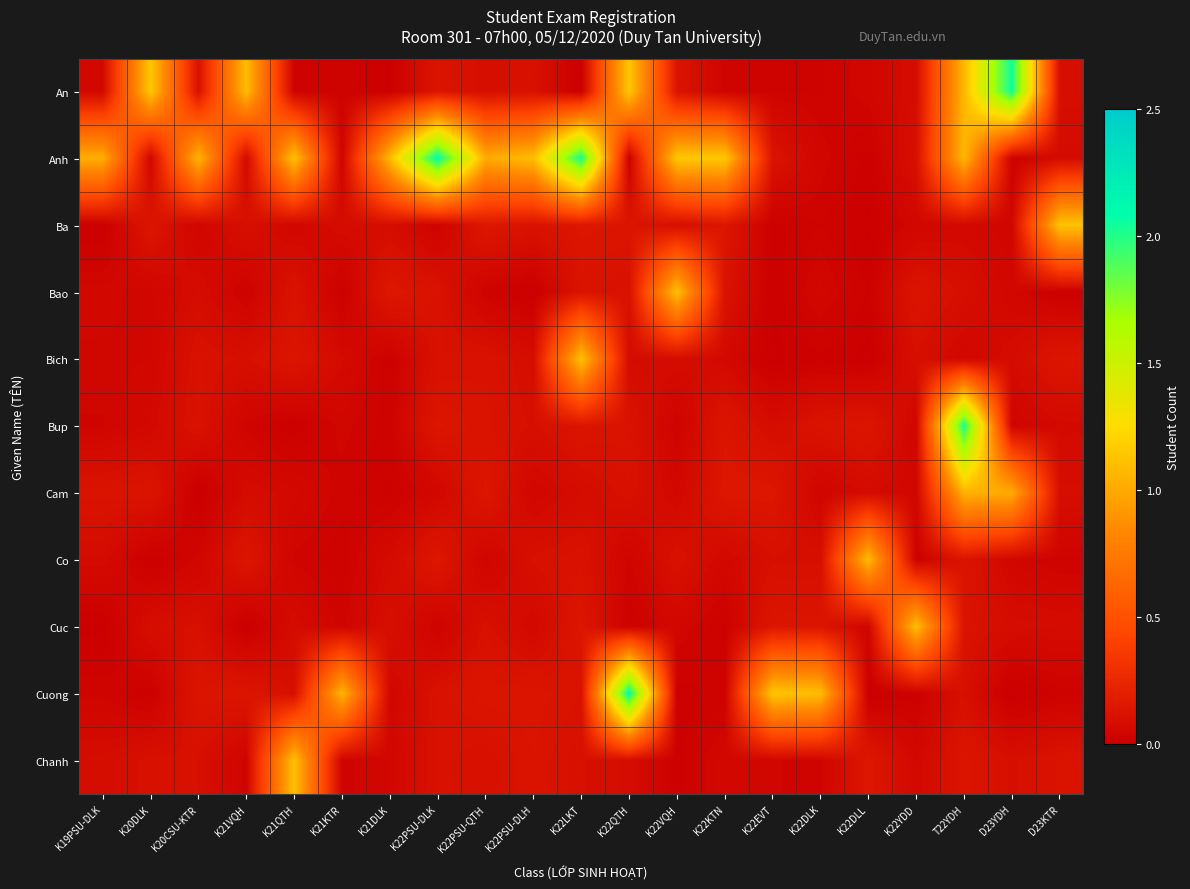

What is the total value across all series at K21VQH?

1.8